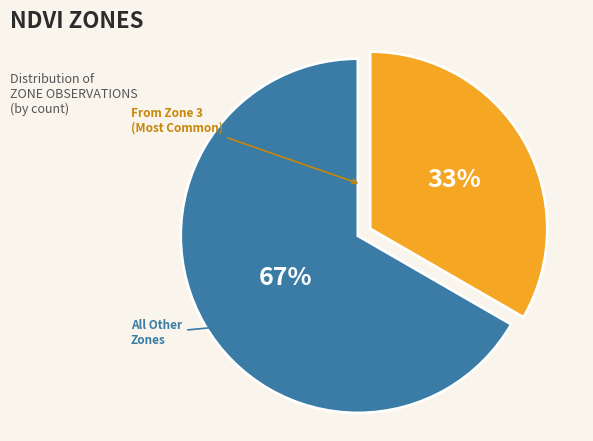

Does any single category account for the majority?

Yes